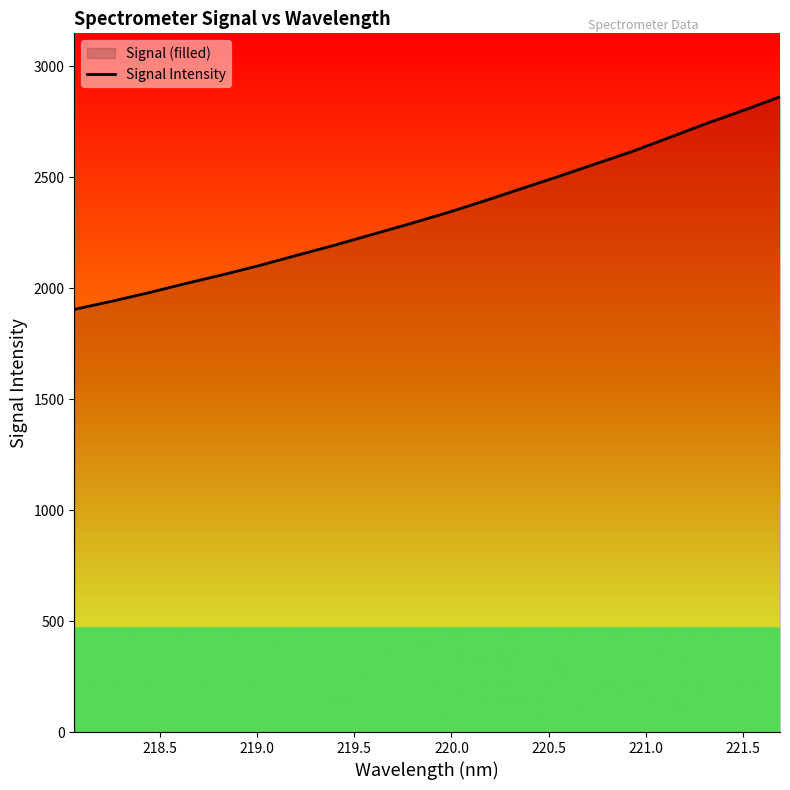

What is the smallest value displayed?

1904.0